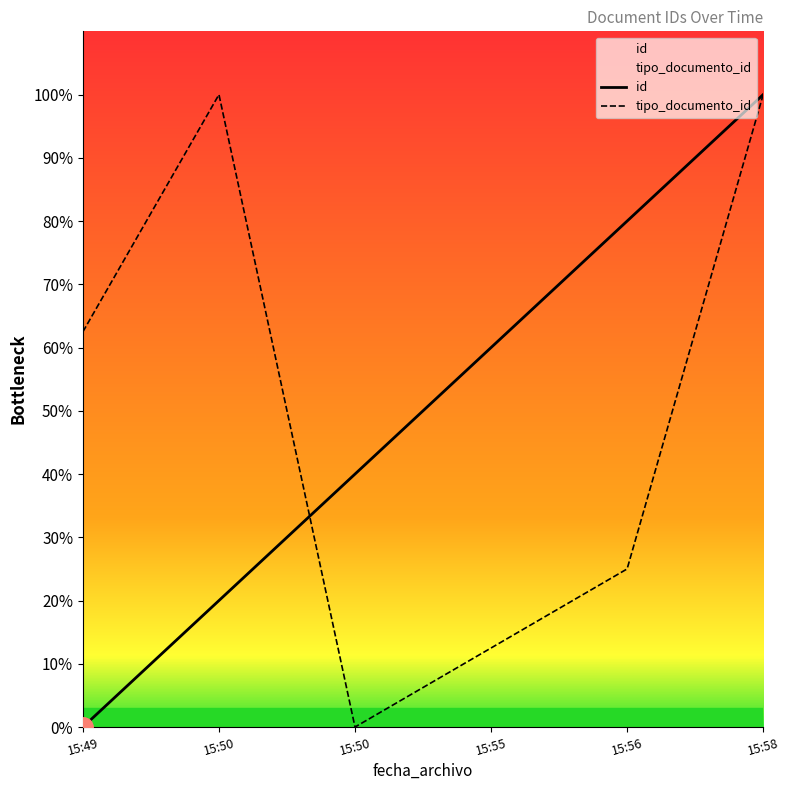

What is the value of the id point at the 3rd from the left?

4000